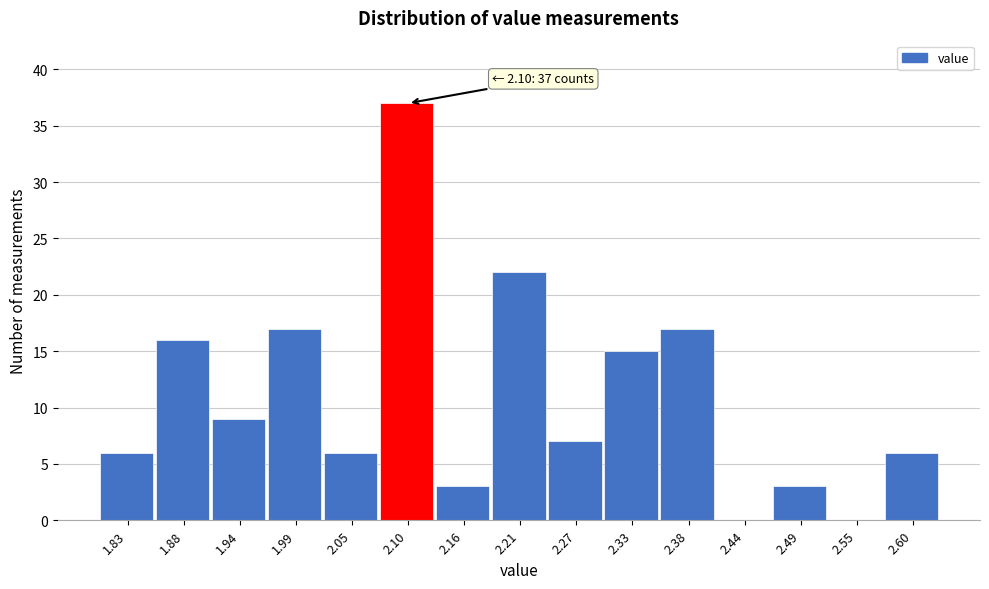

Which range on the x-axis has the tallest bar?

2.08 to 2.13